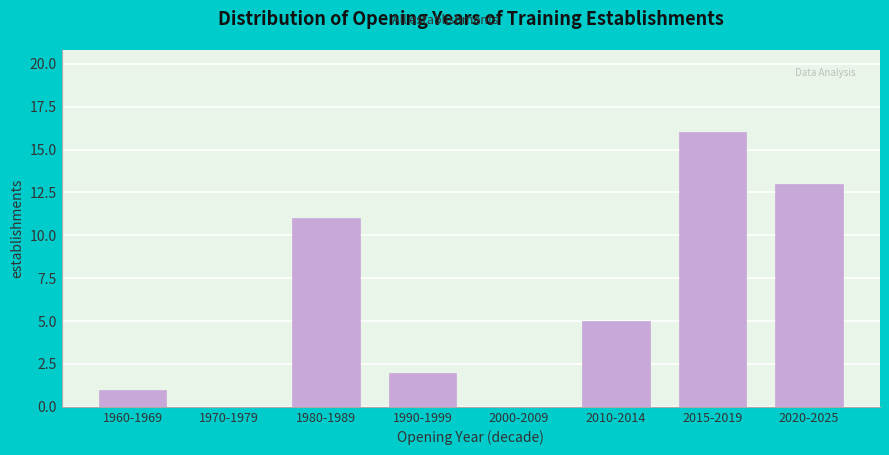

Reading left to right, transcribe all the data shown in this chart.

1960-1969=1	1970-1979=0	1980-1989=11	1990-1999=2	2000-2009=0	2010-2014=5	2015-2019=16	2020-2025=13